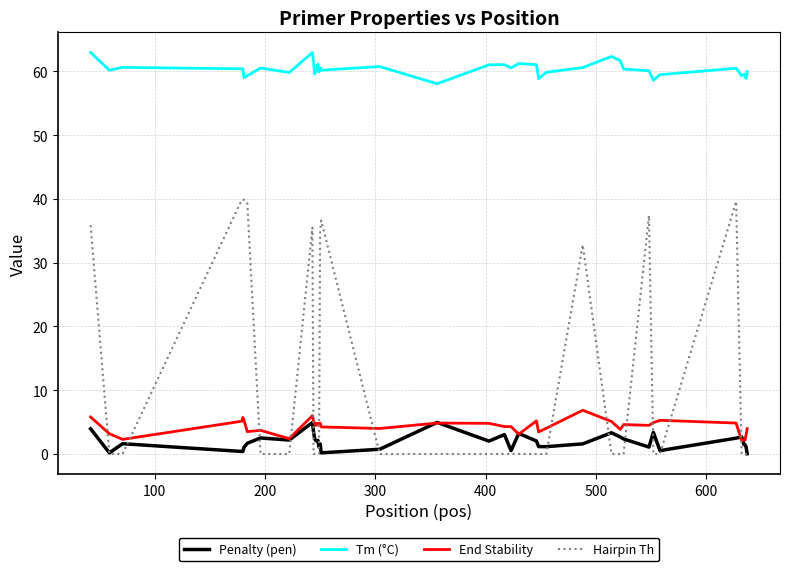

What is the maximum value shown in the chart?

63.0